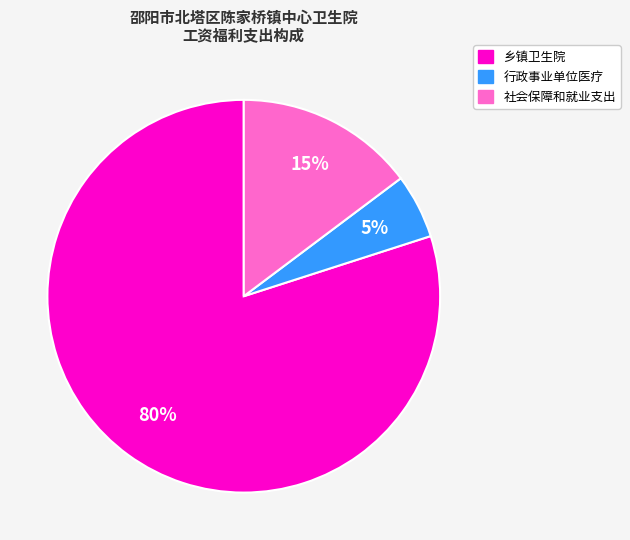

Does 行政事业单位医疗 account for over 50% of the chart?

No